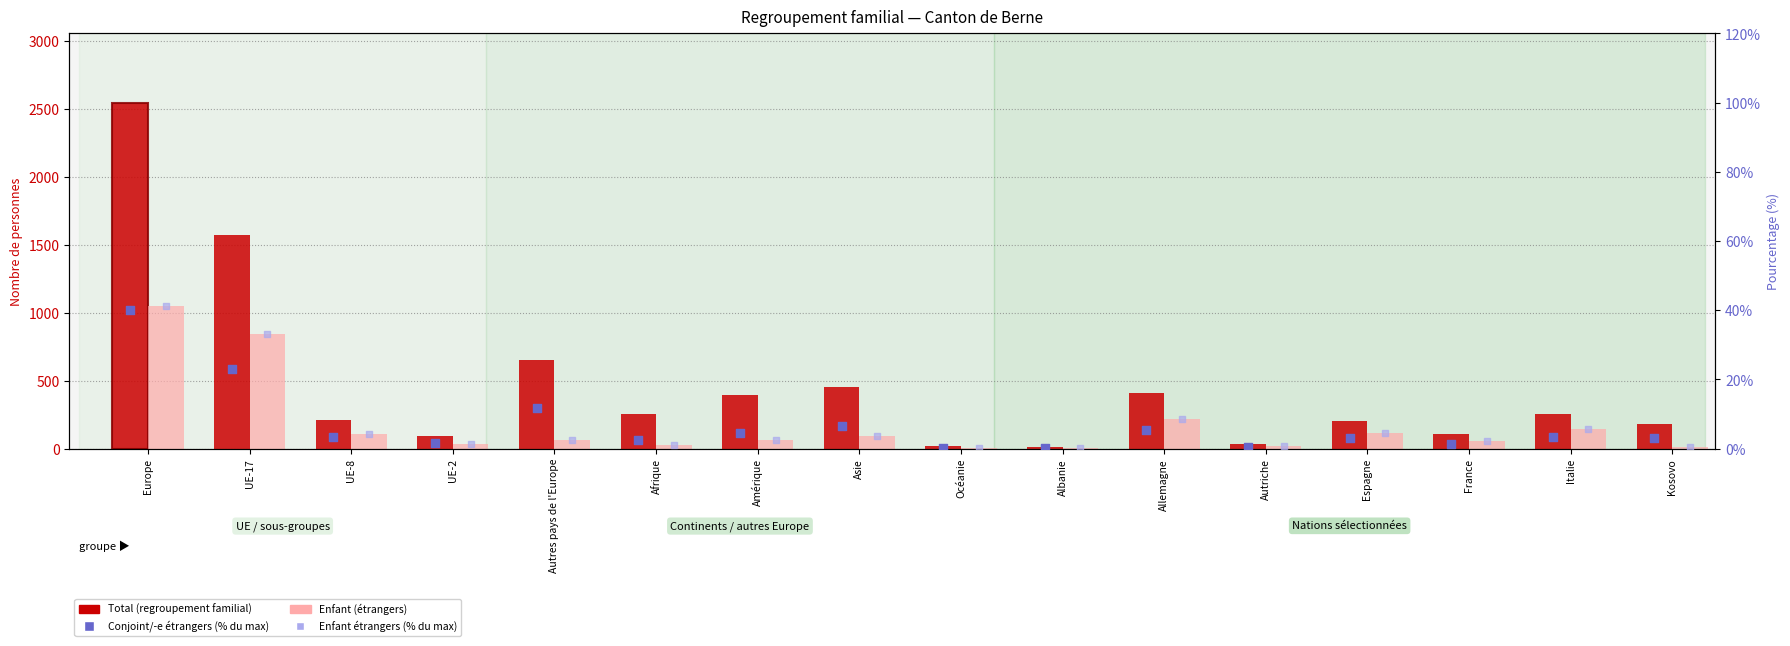

At how many categories does at least one series exceed 1140?

2